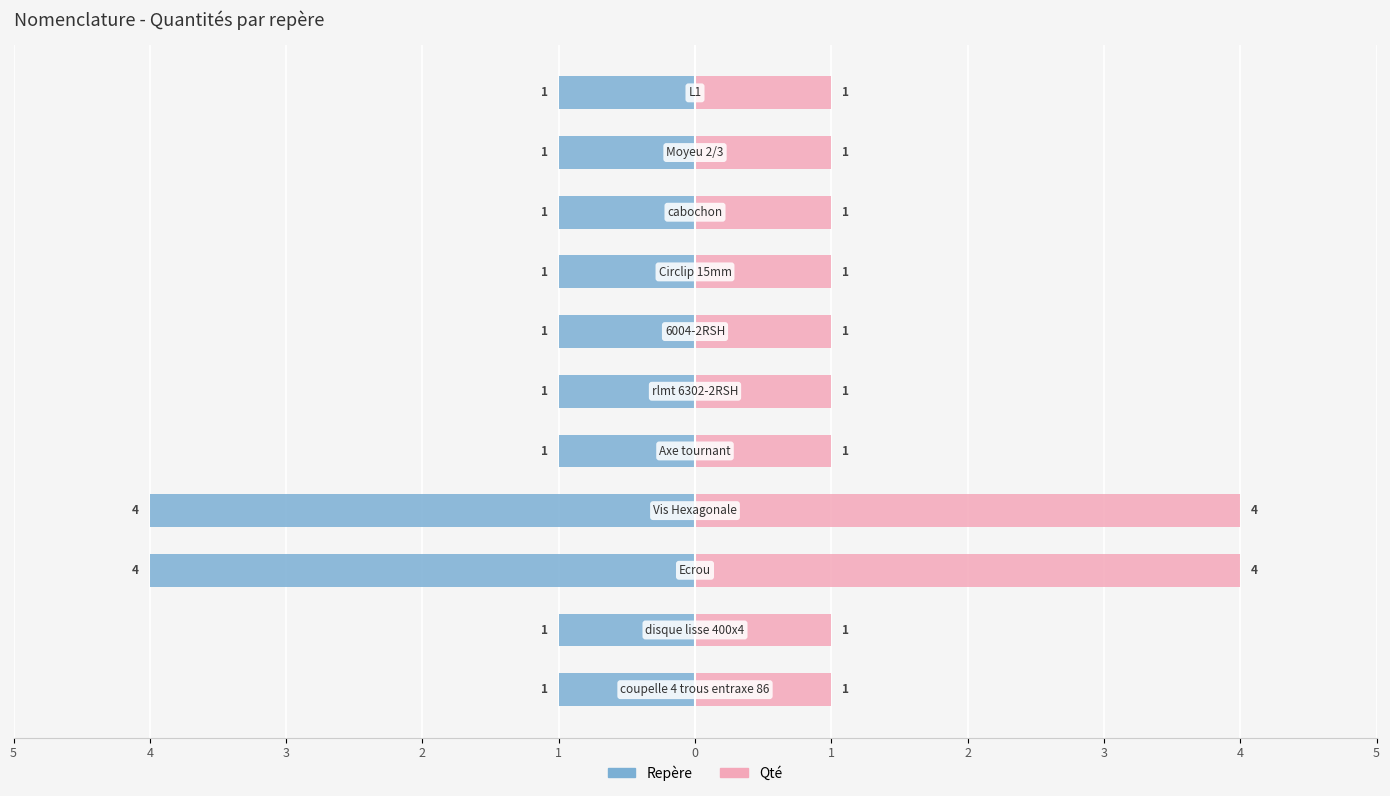

What is the difference between the highest and lowest values at 1?

2